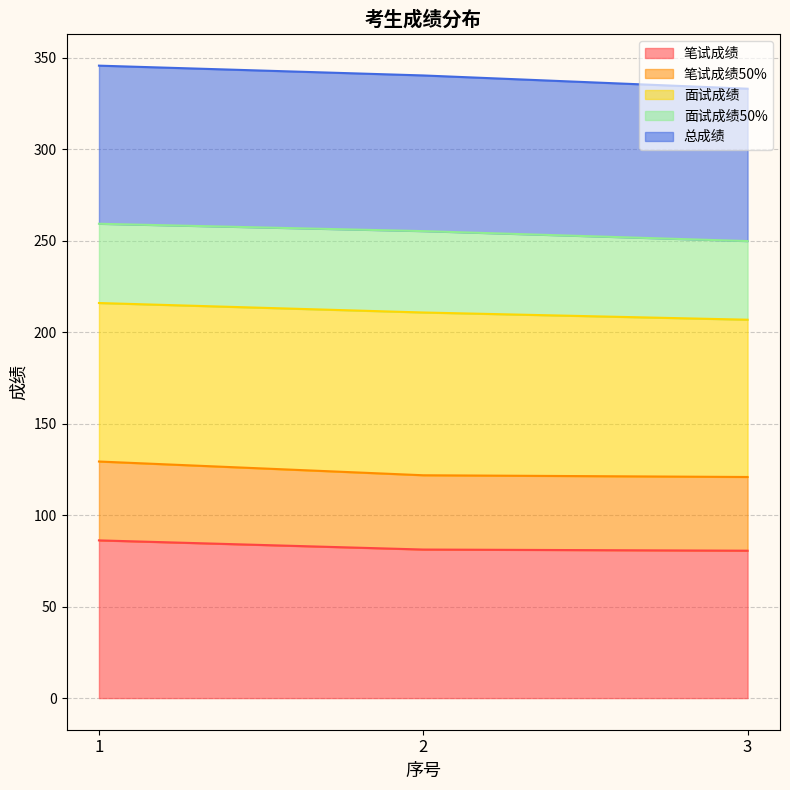

At which category is the sum across all series the highest?

1